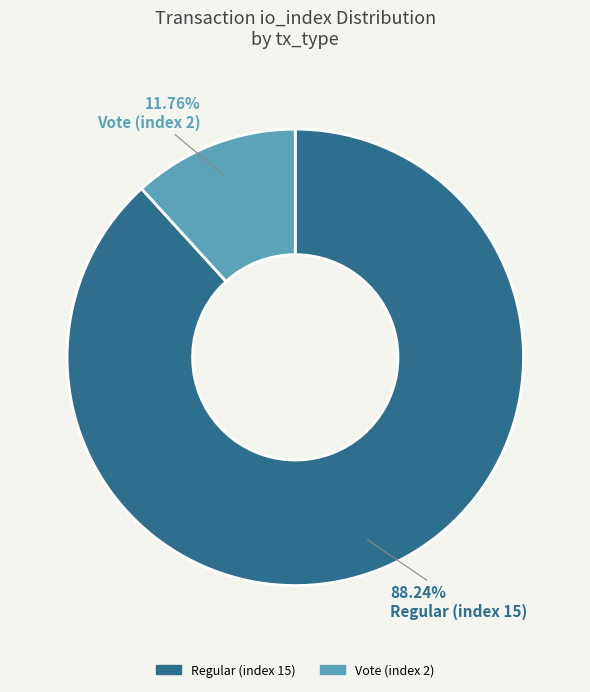

To the nearest percent, what is the difference between the Vote (index 2) and Regular (index 15) slice percentages?

76%